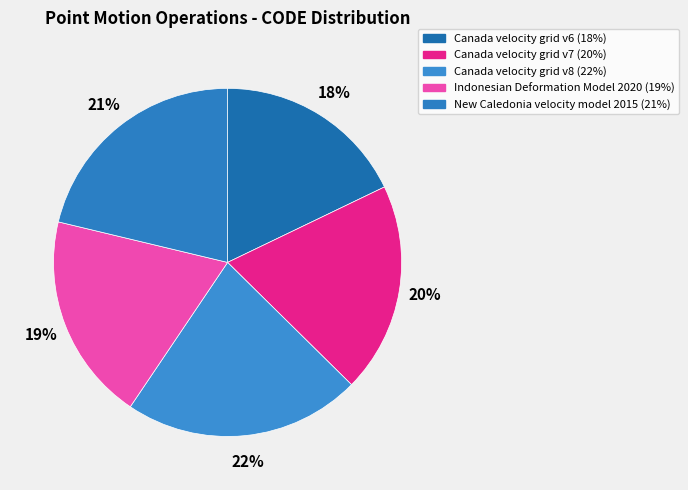

Does New Caledonia velocity model 2015 account for over 50% of the chart?

No